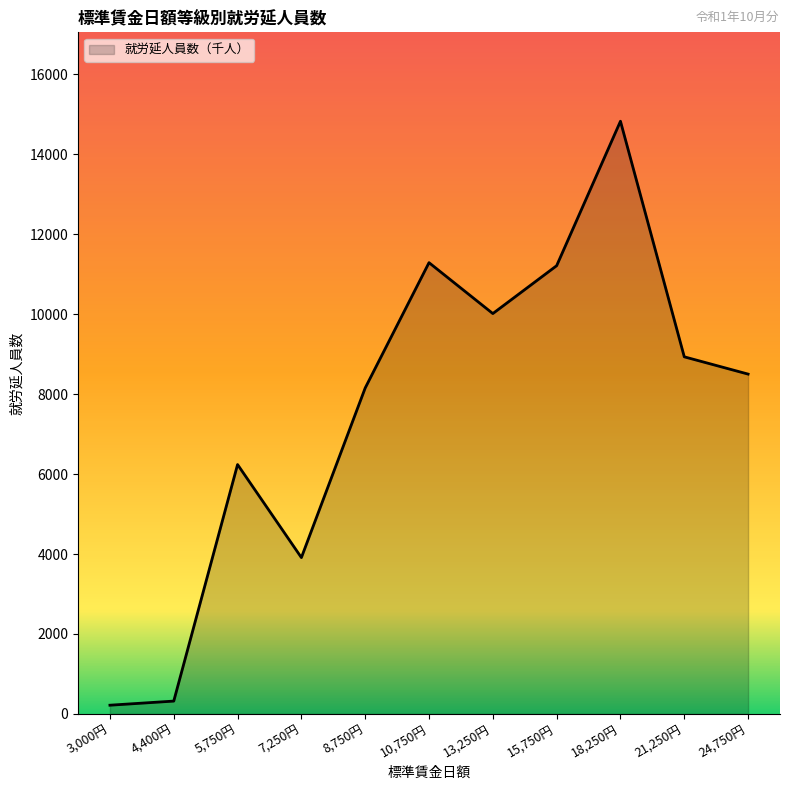

What position from the left is 18,250円?

9